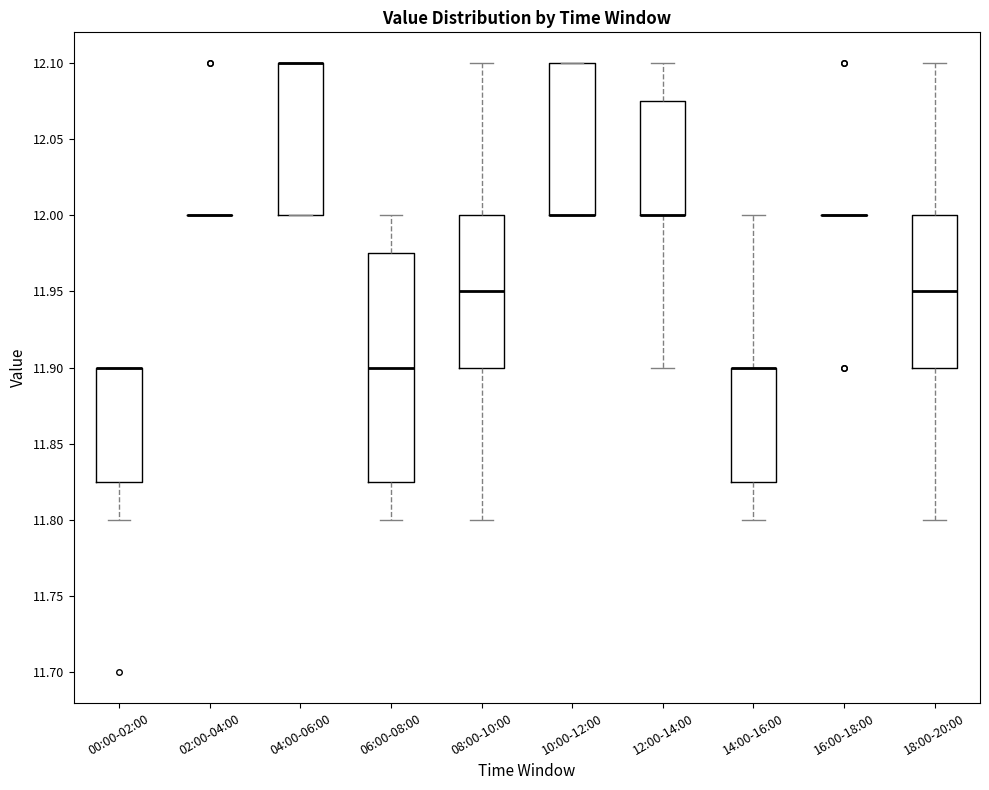

Reading left to right, transcribe this box plot: for each box, give where its median line is, the range the box spans, and where its two whiskers end, as read against the y-axis. The values are not printed on the chart, so give them approximately, as read against the axis.

00:00-02:00: median 11.900 (drawn on the box's upper edge), box 11.825 to 11.900, whiskers 11.800 to 11.900
02:00-04:00: box collapsed to a line at 12.000, whiskers 12.000 to 12.000
04:00-06:00: median 12.100 (drawn on the box's upper edge), box 12.000 to 12.100, whiskers 12.000 to 12.100
06:00-08:00: median 11.900, box 11.825 to 11.975, whiskers 11.800 to 12.000
08:00-10:00: median 11.950, box 11.900 to 12.000, whiskers 11.800 to 12.100
10:00-12:00: median 12.000 (drawn on the box's lower edge), box 12.000 to 12.100, whiskers 12.000 to 12.100
12:00-14:00: median 12.000 (drawn on the box's lower edge), box 12.000 to 12.075, whiskers 11.900 to 12.100
14:00-16:00: median 11.900 (drawn on the box's upper edge), box 11.825 to 11.900, whiskers 11.800 to 12.000
16:00-18:00: box collapsed to a line at 12.000, whiskers 12.000 to 12.000
18:00-20:00: median 11.950, box 11.900 to 12.000, whiskers 11.800 to 12.100